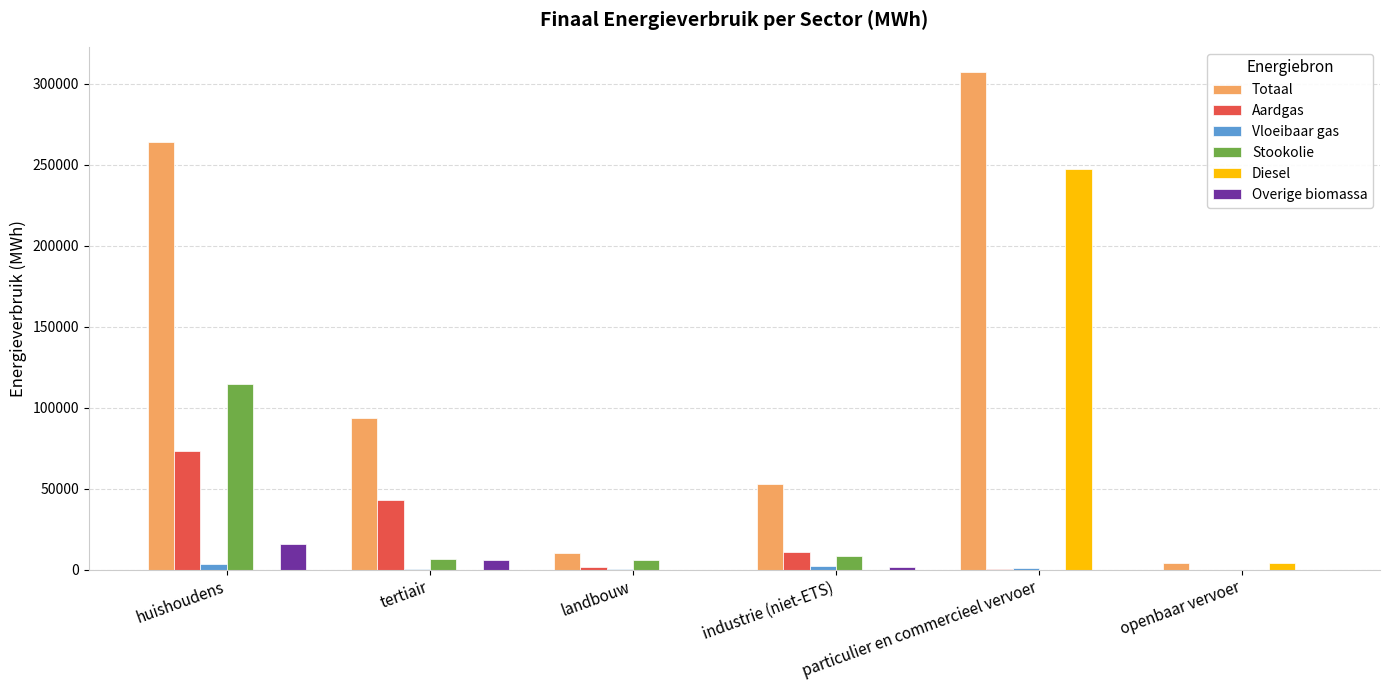

Which series has the largest total across all categories?

Totaal